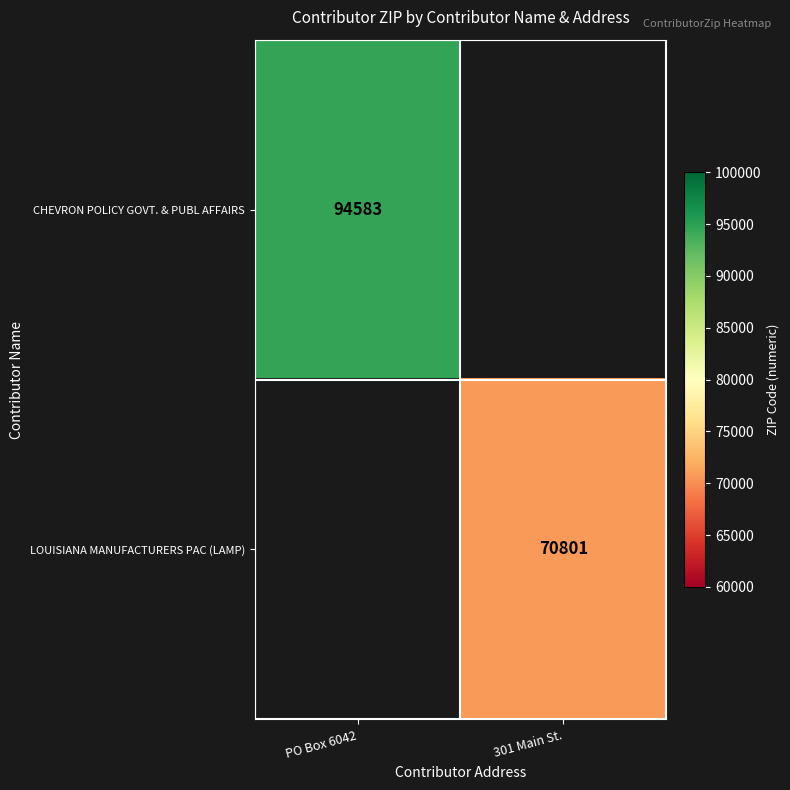

The CHEVRON POLICY GOVT. & PUBL AFFAIRS series shows 94583 at PO Box 6042. True or false?

True